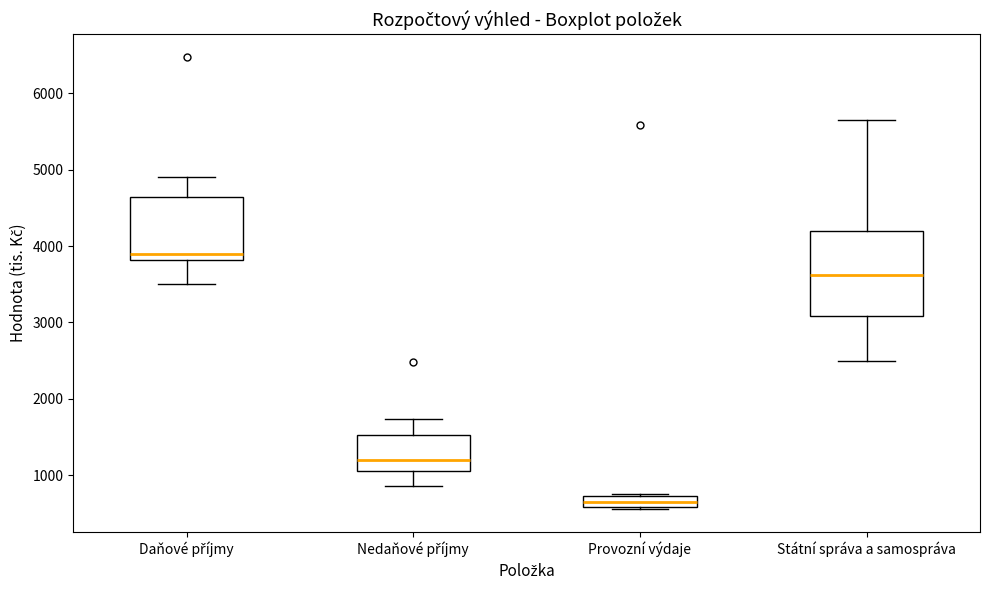

Which box's median line is the highest?

Daňové příjmy